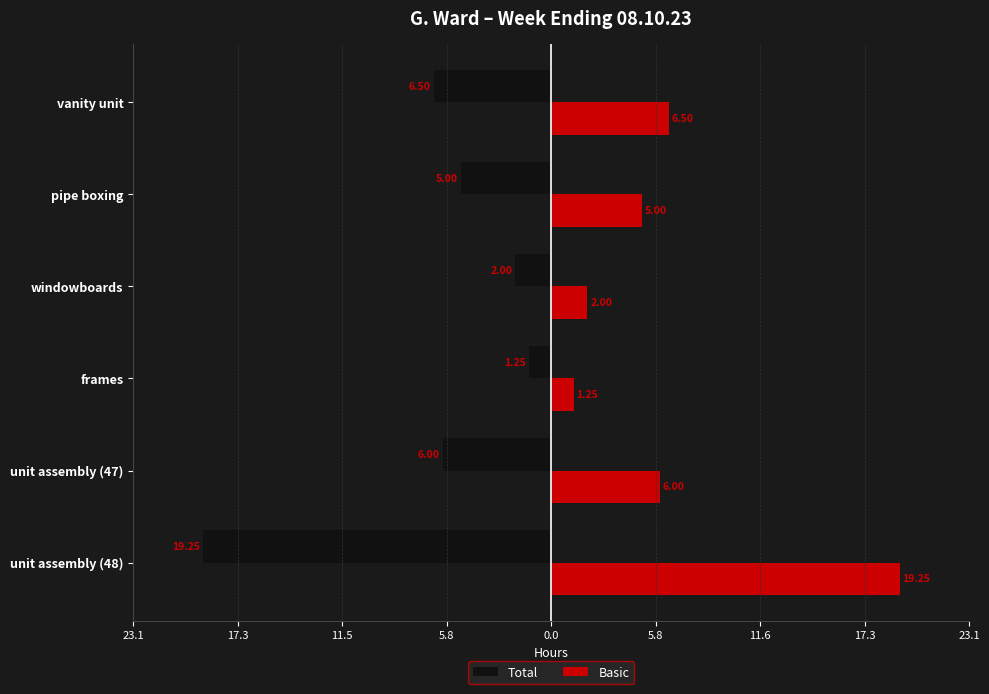

What is the difference between the maximum and second lowest values in the Total series?

5.2